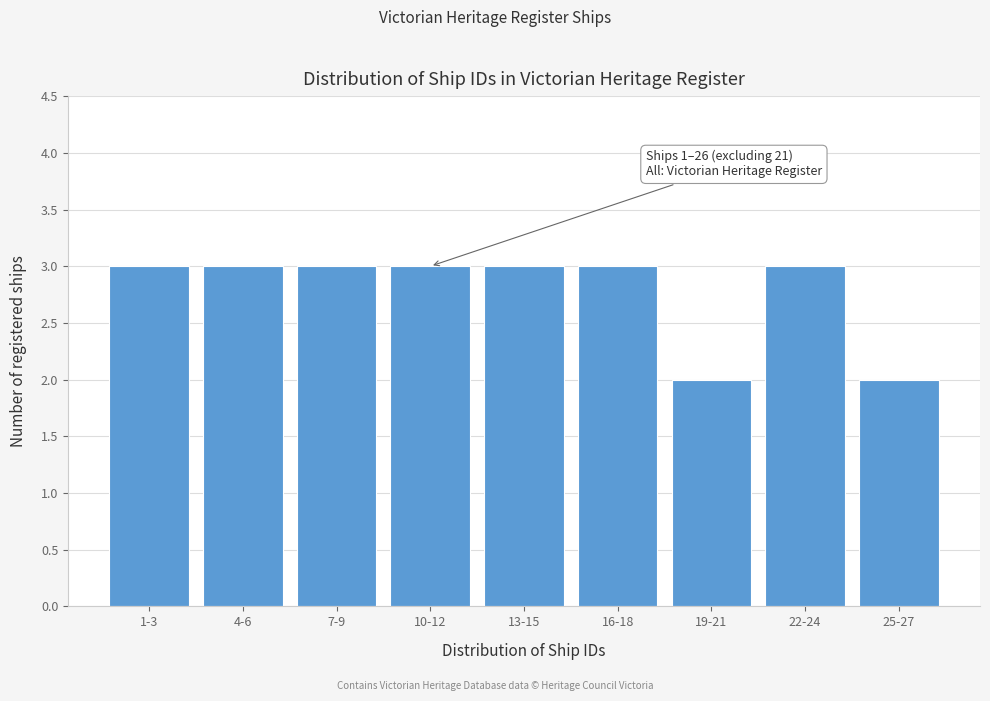

Reading left to right, transcribe all the data shown in this chart.

3	3	3	3	3	3	2	3	2